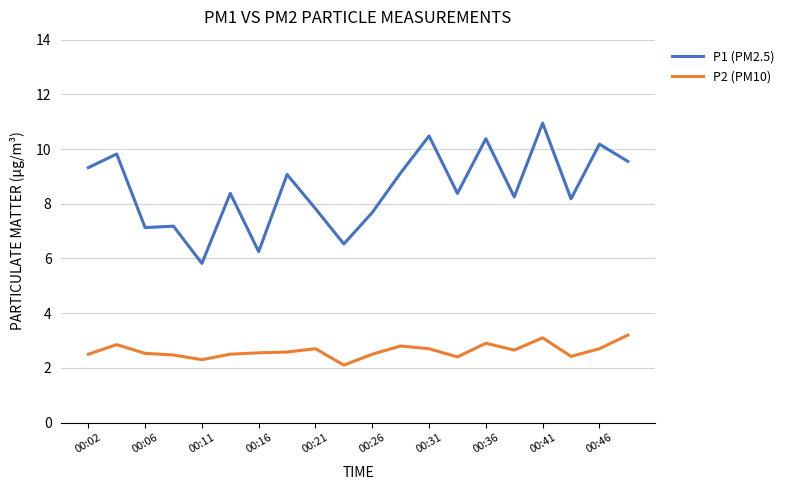

List the series in order of their overall mean, highest first.

P1 (PM2.5), P2 (PM10)